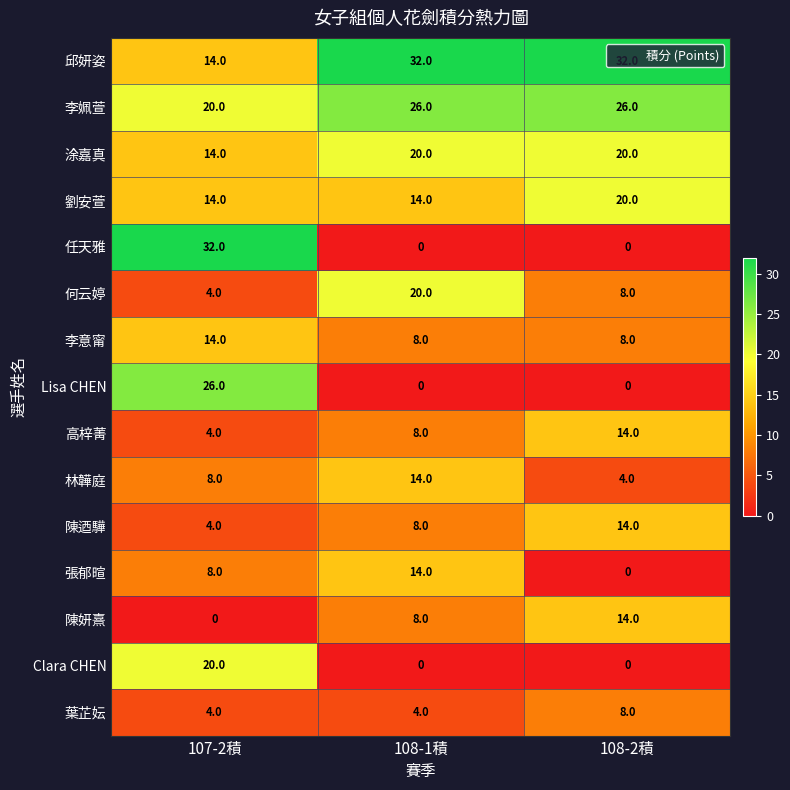

What is the sum of all 張郁暄 values?

22